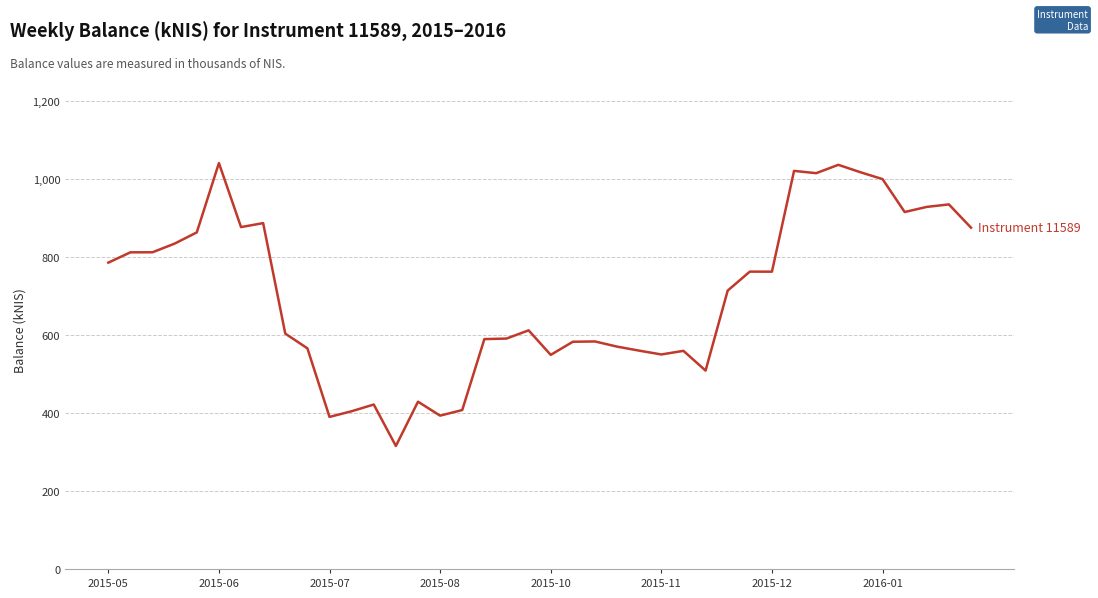

What is the difference between the maximum and minimum values?

725.3